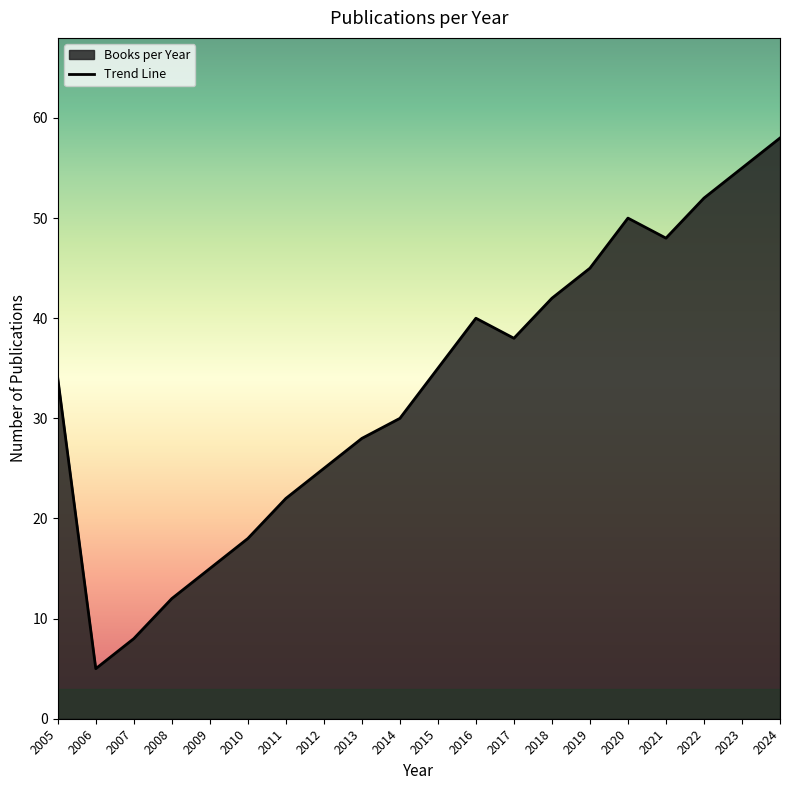

The chart shows a value of 40 at 2016. True or false?

True